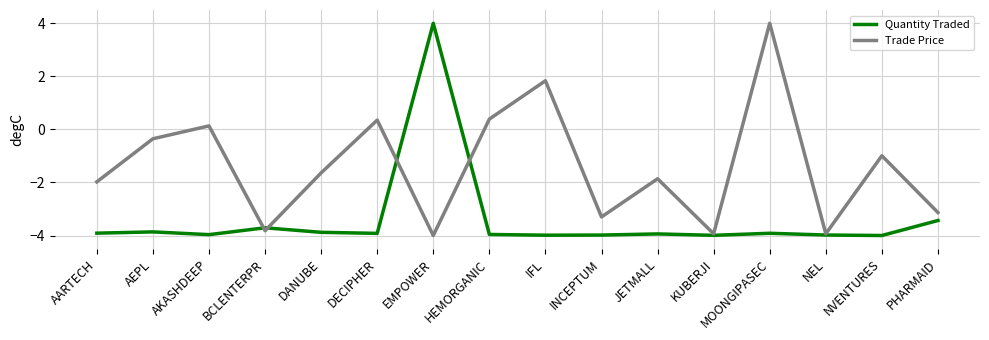

How many values in the Quantity Traded series are below -3?

15